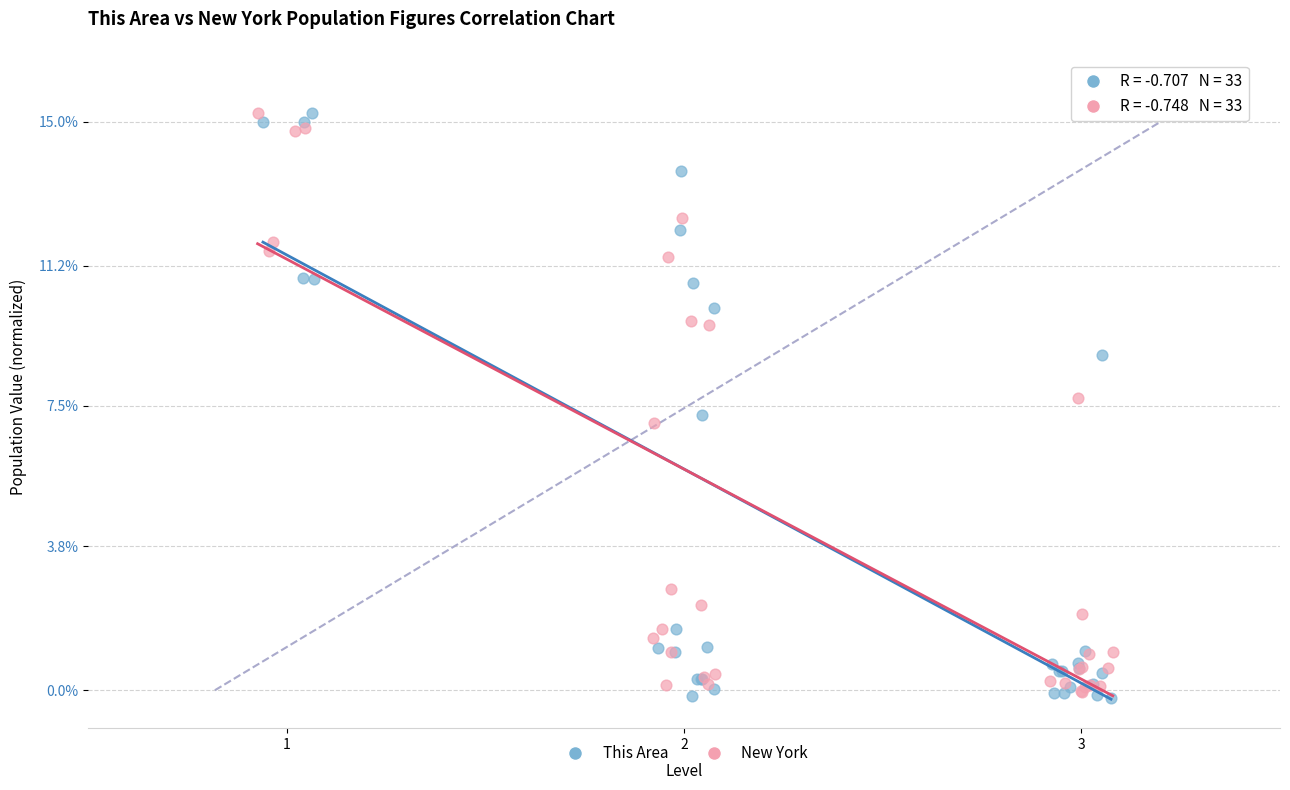

Which series has the widest spread of Y values?

This Area